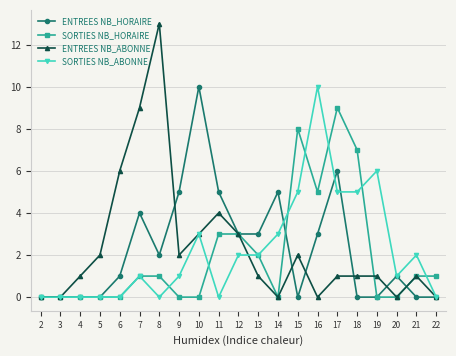

True or false: SORTIES NB_ABONNE has a value of 1 at 20.

True